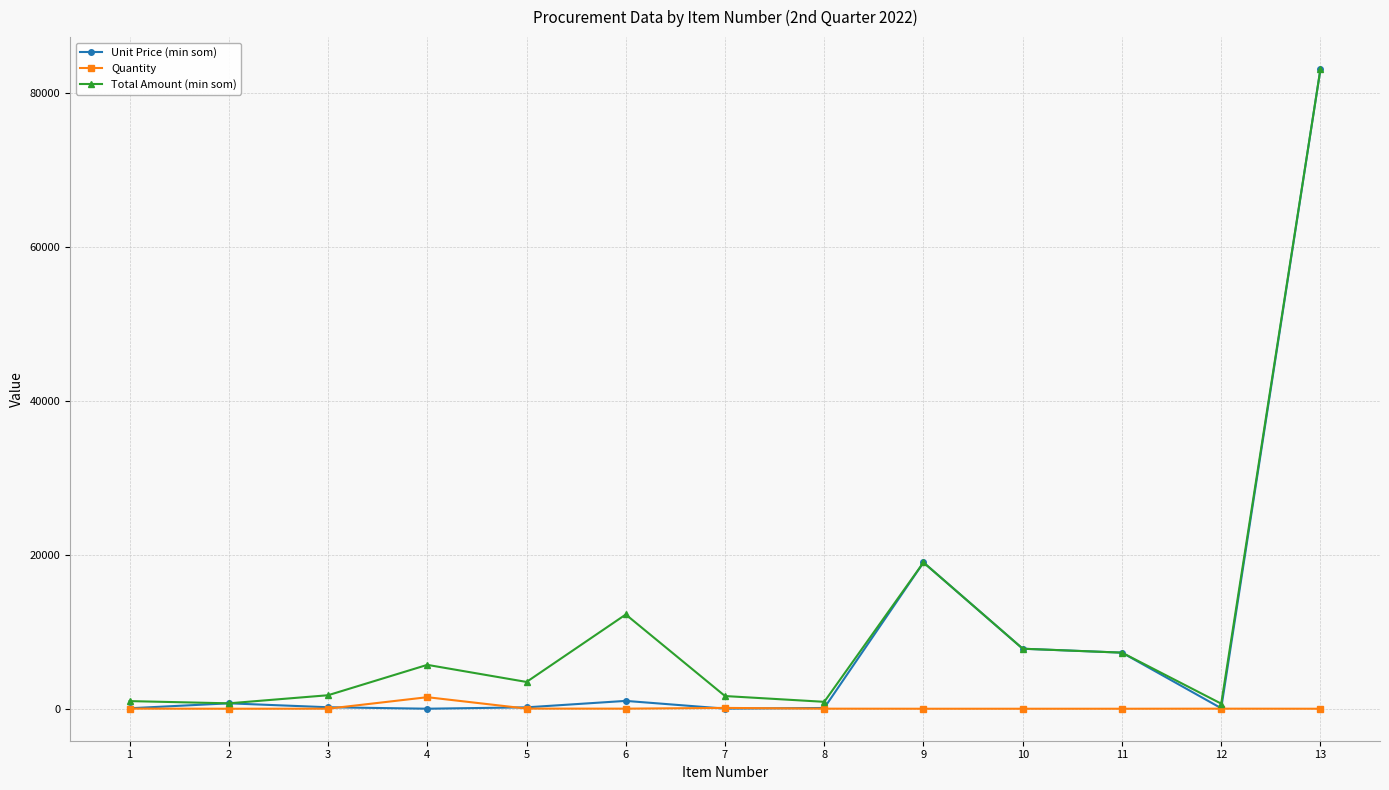

How many values in the Total Amount (min som) series exceed 3479?

7